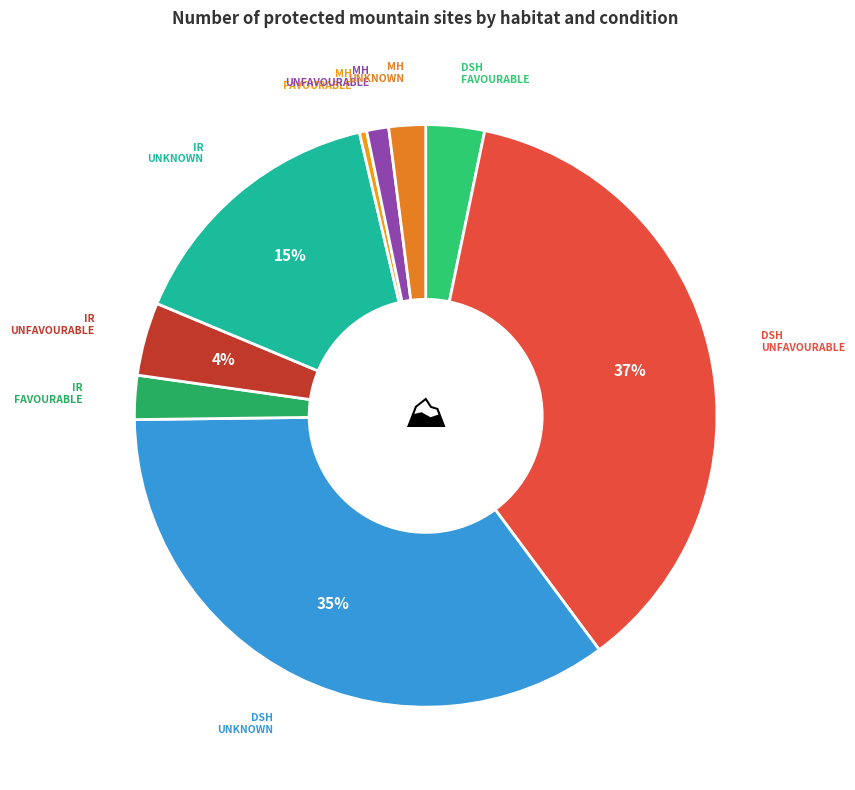

Which category has the biggest portion of the pie?

Dwarf shrub heath Unfavourable